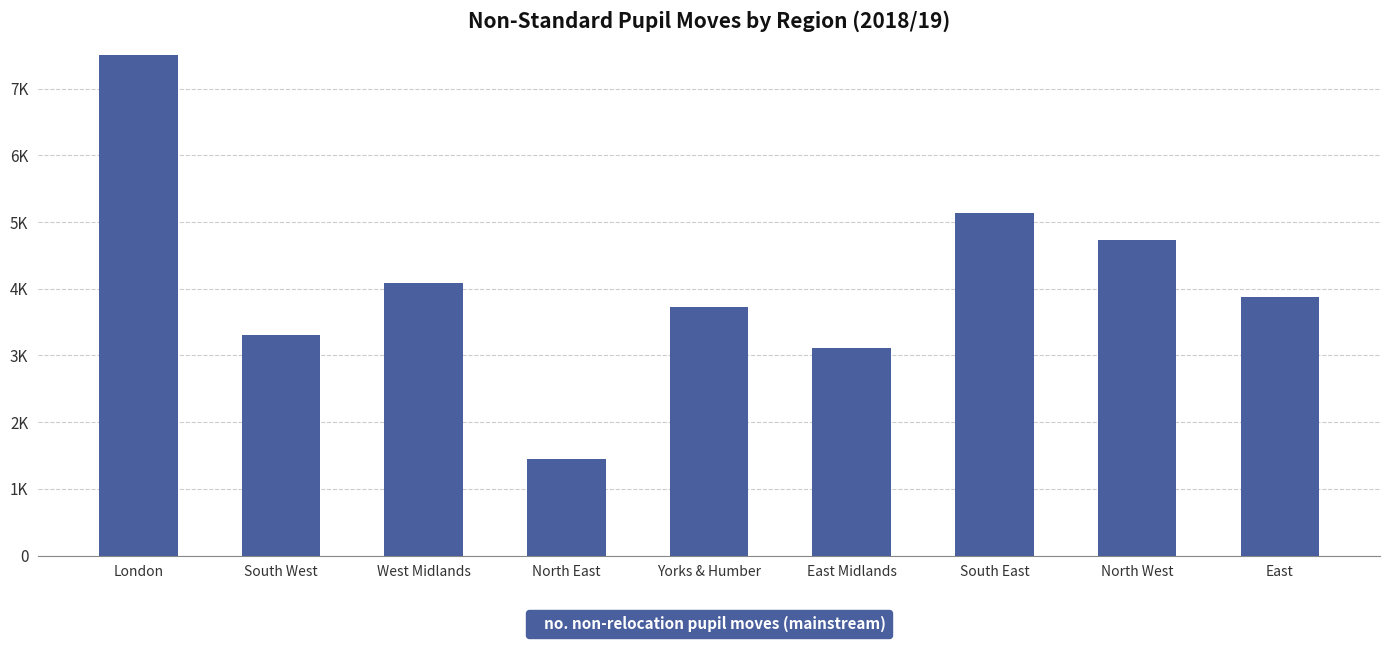

What is the label of the 4th bar from the left?

North East